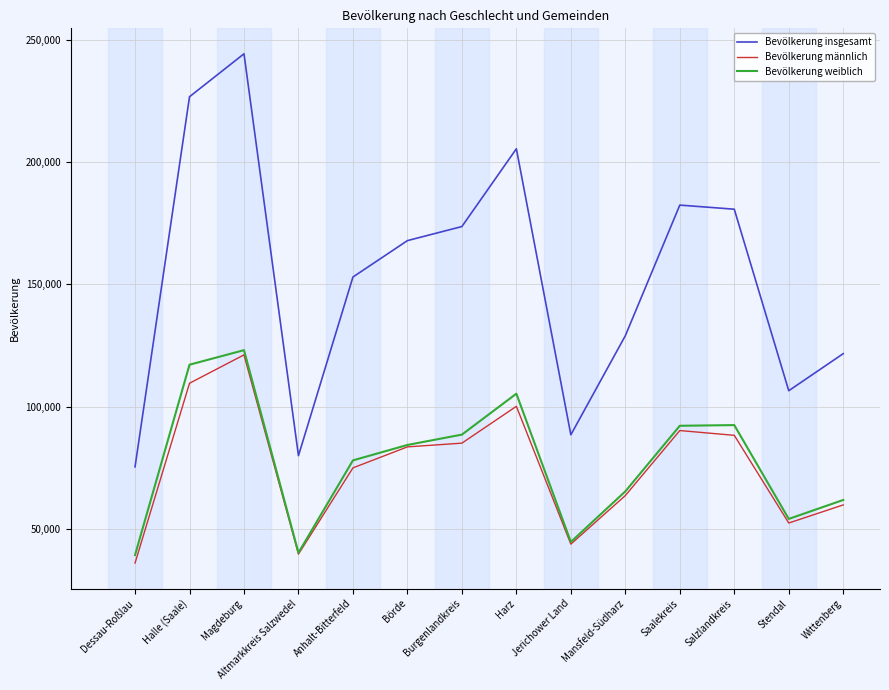

Is this an area chart (filled region under the line)?

No